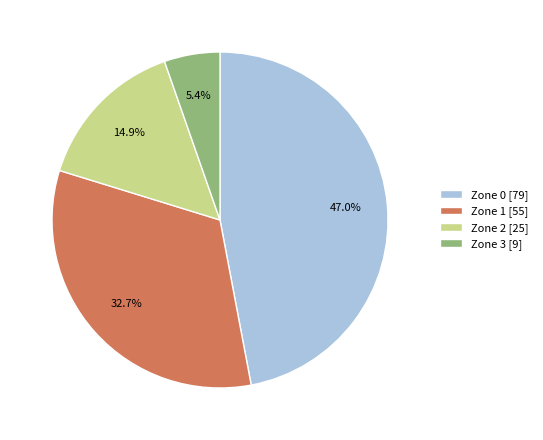

Combined, do Zone 1 and Zone 2 account for over 50%?

No